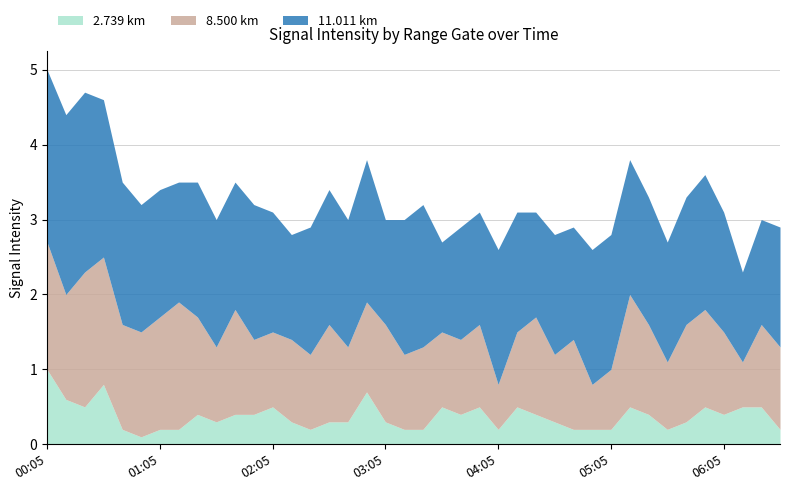

What is the total value across all series at 01:05?

3.4